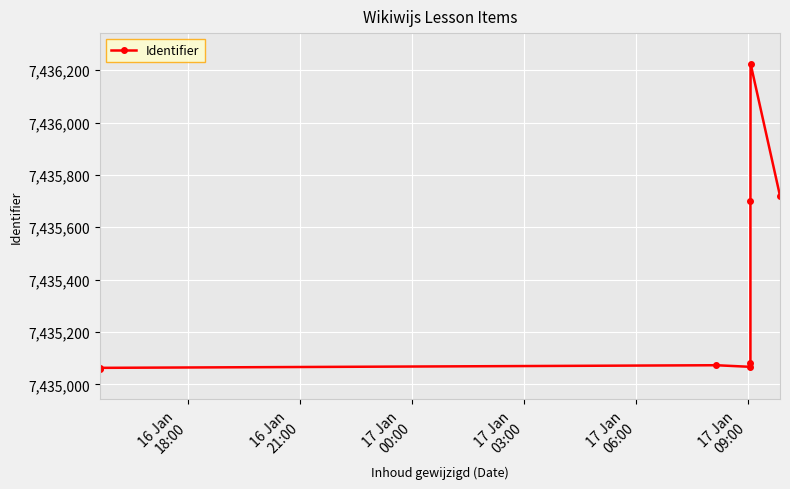

The chart shows a value of 12760601 at 6. True or false?

False